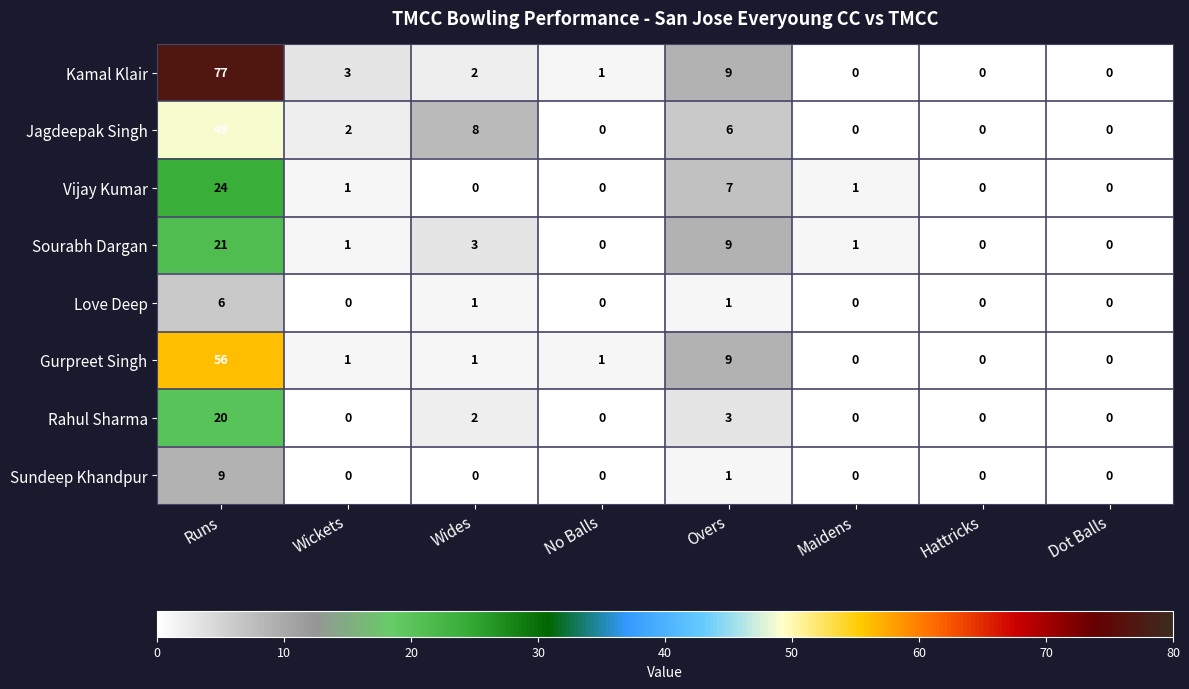

Which series has the widest spread of values?

Kamal Klair